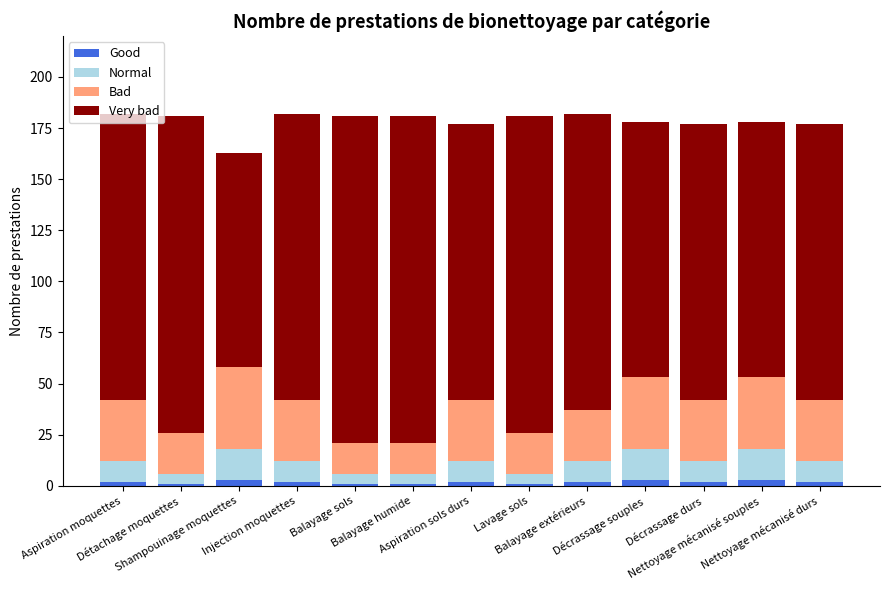

True or false: Good has a value of 1 at Lavage sols.

True